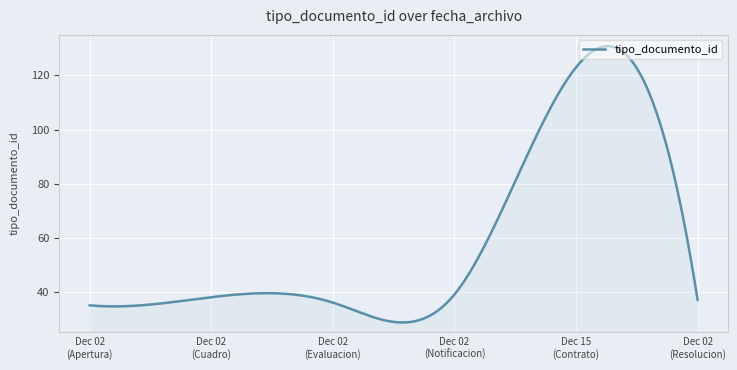

What is the smallest value displayed?

28.6